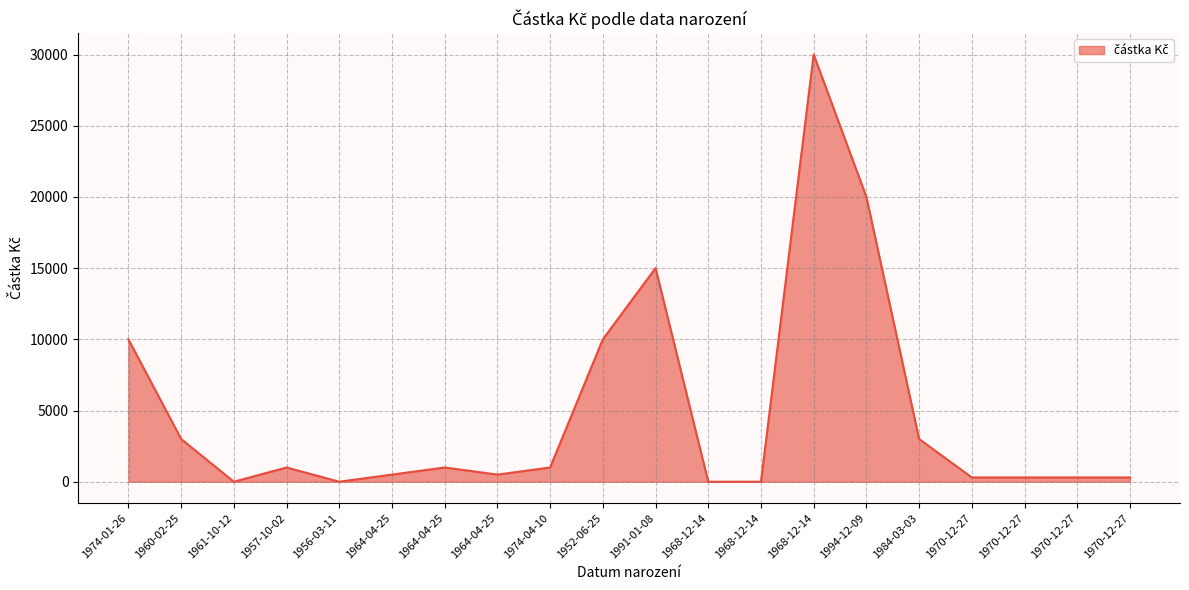

Does the chart have visible grid lines?

Yes